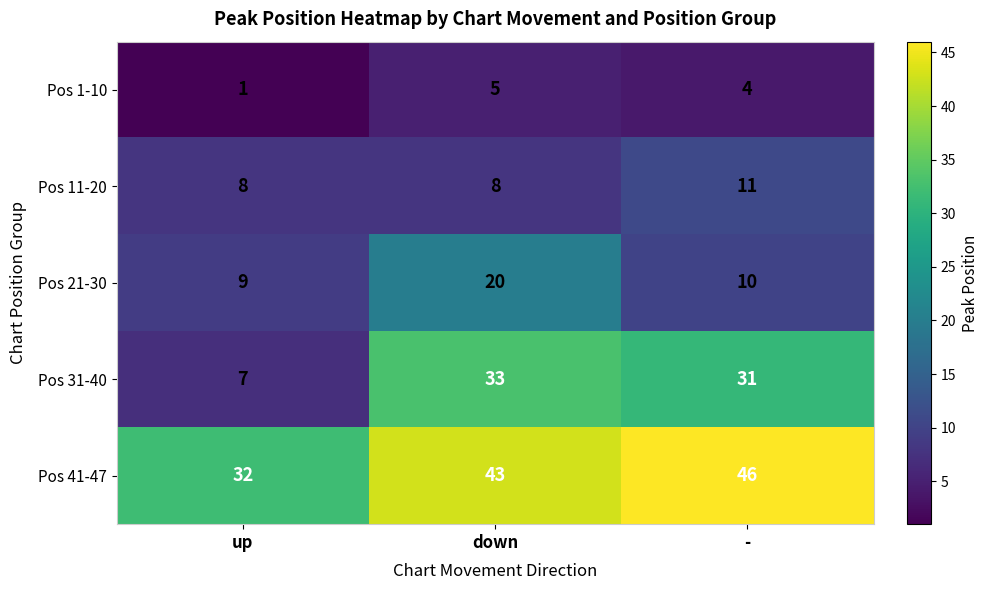

At which label does Pos 41-47 reach its minimum?

up